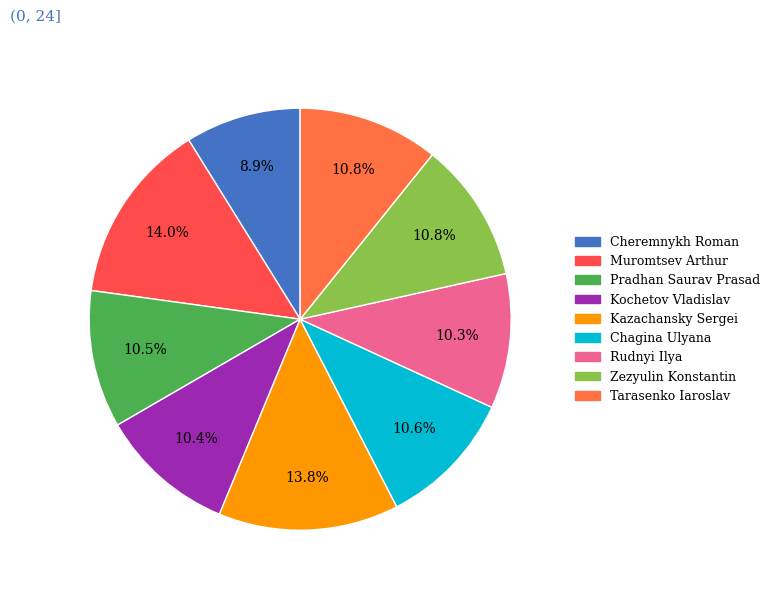

Is it true that Kochetov Vladislav is 4% of the pie?

False